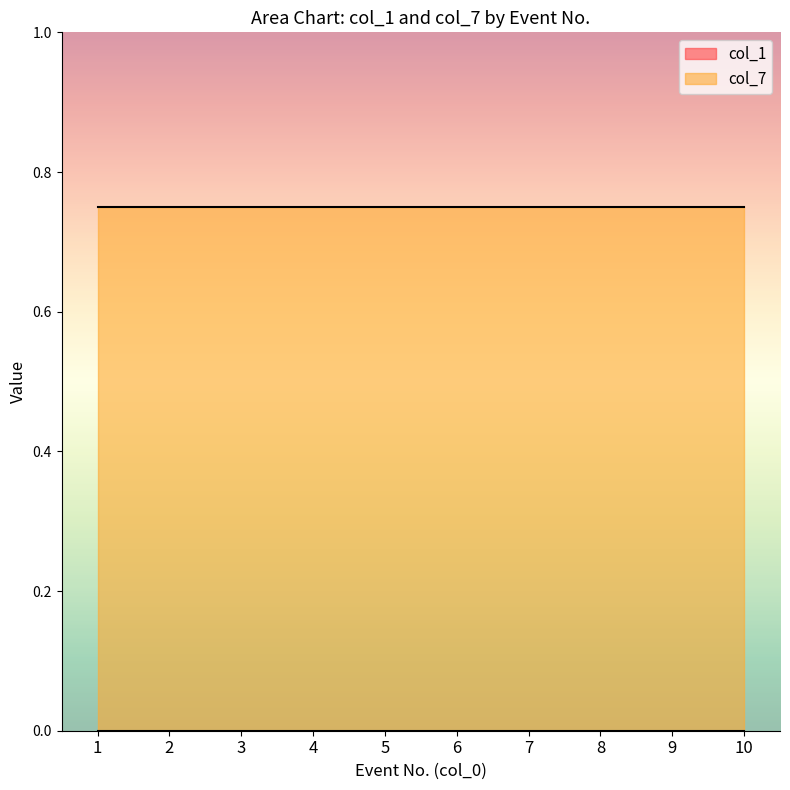

True or false: col_7 and col_1 intersect in this chart.

False